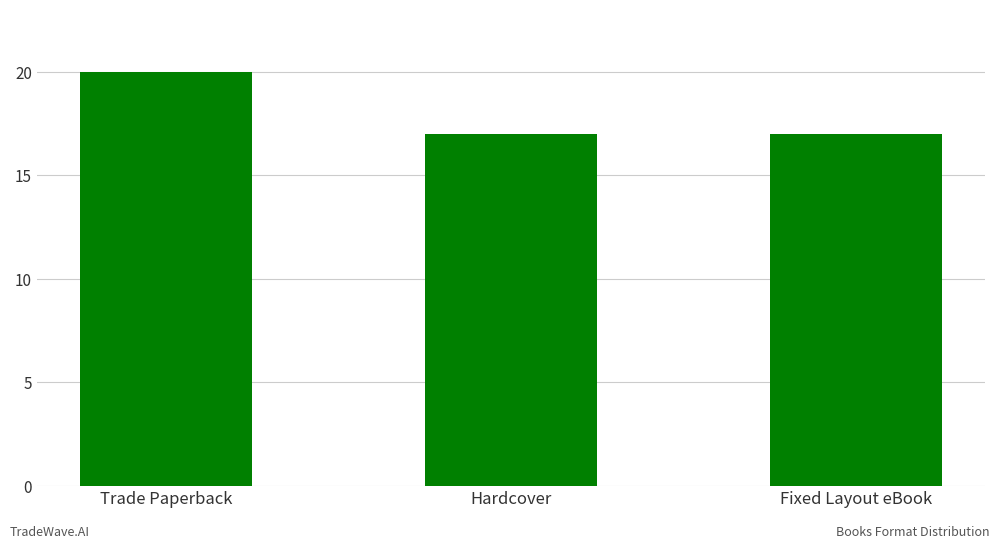

What is the ratio of the value at Trade Paperback to the value at Fixed Layout eBook?

1.2